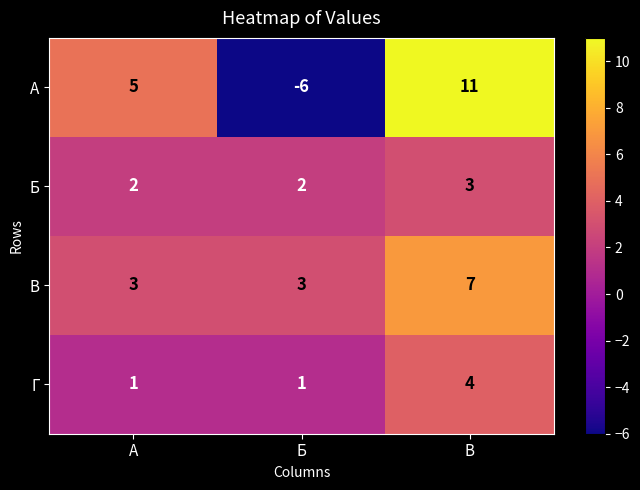

How many distinct data groups are displayed?

4